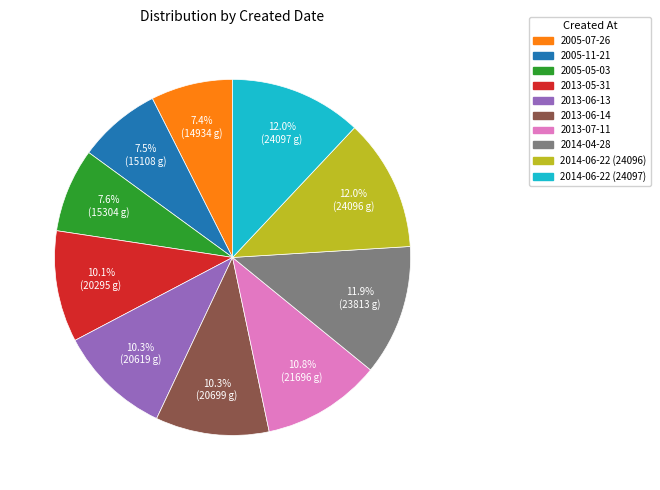

Combined, what portion of the pie is 2014-04-28 and 2013-07-11?

22.7%